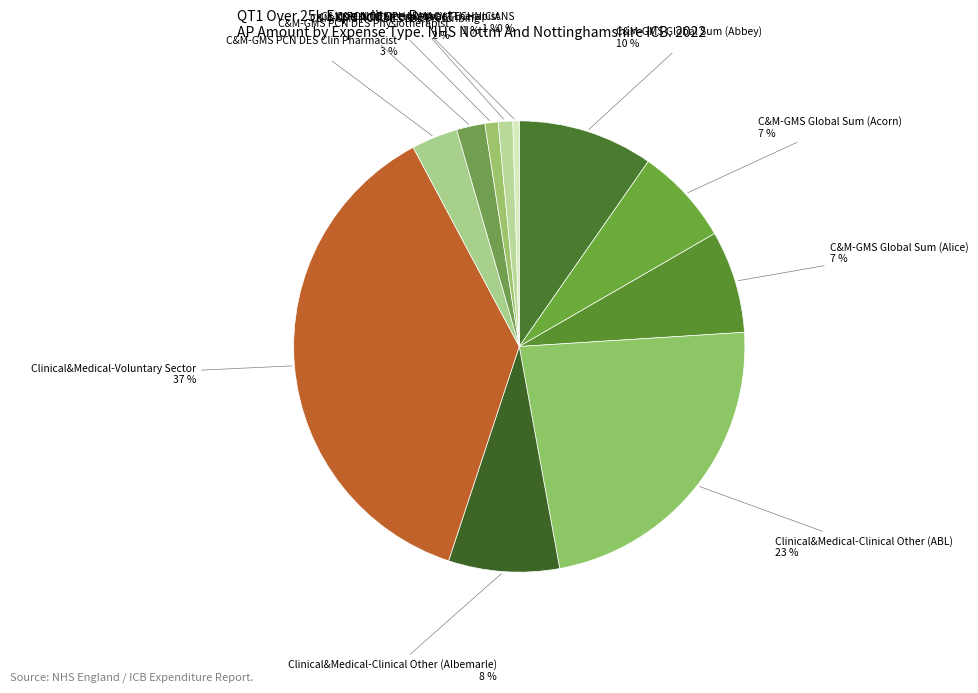

Is it true that C&M-NCD Occupational Therapist is 1% of the pie?

True